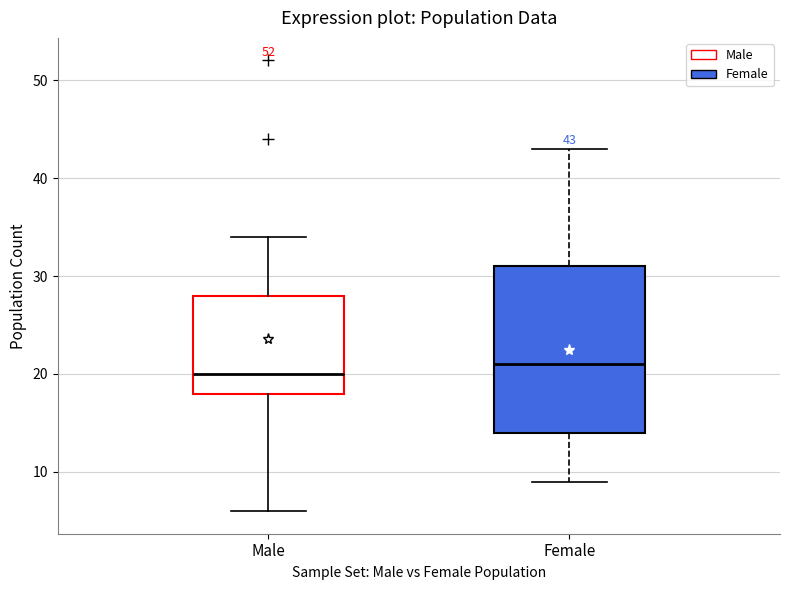

Which box is the tallest, from its lower edge to its upper edge?

Female